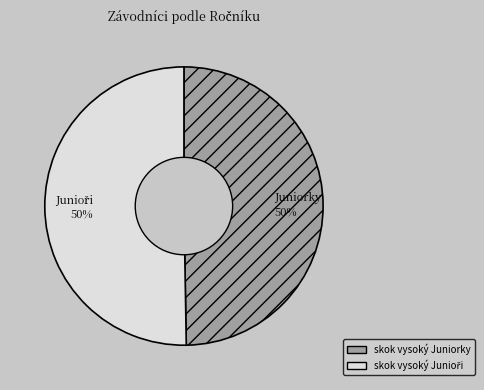

To the nearest percent, what is the average slice percentage?

50%